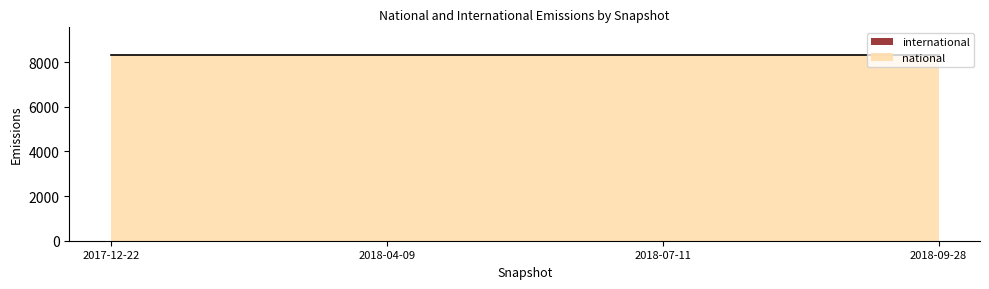

What are all the series names shown in the legend?

national, international